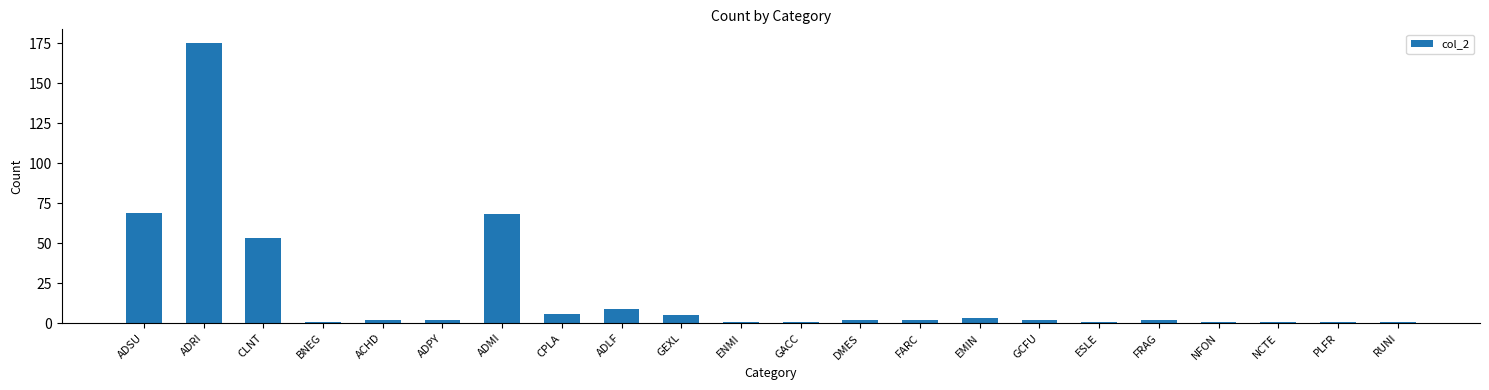

Which has a higher value, ADSU or BNEG?

ADSU